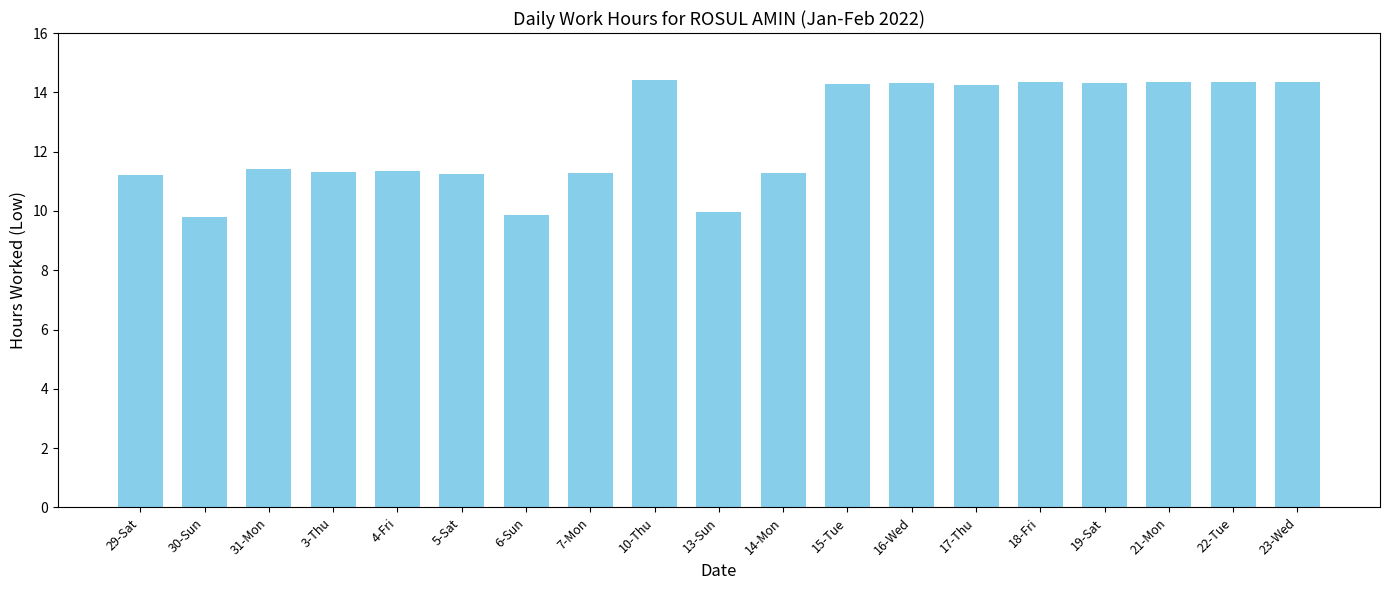

What is the average value?

12.5